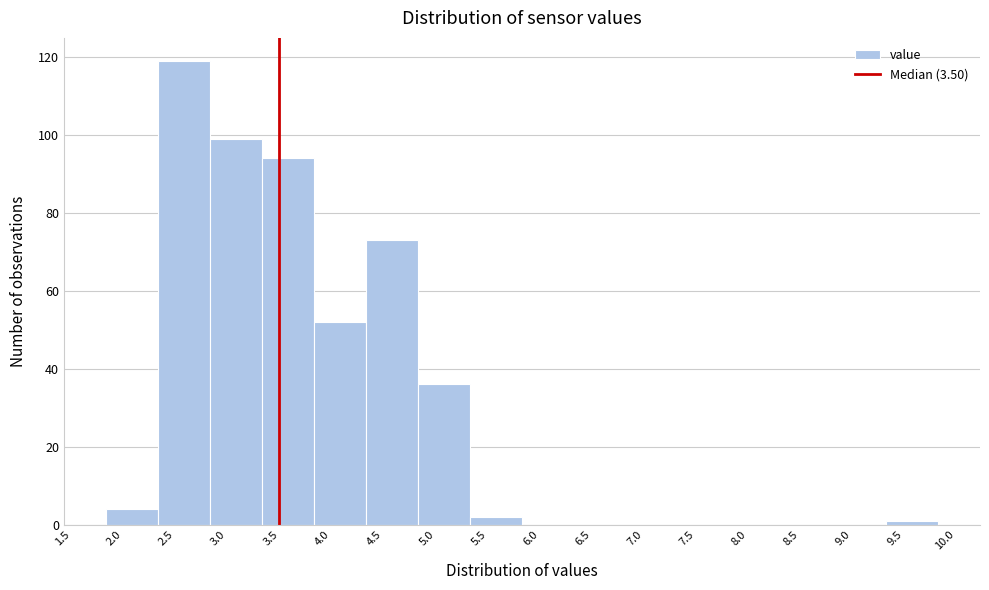

Reading left to right, list every bar in this chart as the range it spans on the x-axis followed by its height. Neither the bar edges nor the heights are printed on the chart, so give them approximately, as read against the axes.

1.83 to 2.33: 4
2.33 to 2.83: 120
2.83 to 3.33: 100
3.33 to 3.83: 94
3.83 to 4.33: 52
4.33 to 4.83: 74
4.83 to 5.33: 36
5.33 to 5.83: 2
5.83 to 6.33: 0
6.33 to 6.83: 0
6.83 to 7.33: 0
7.33 to 7.83: 0
7.83 to 8.33: 0
8.33 to 8.83: 0
8.83 to 9.33: 0
9.33 to 9.83: under 2